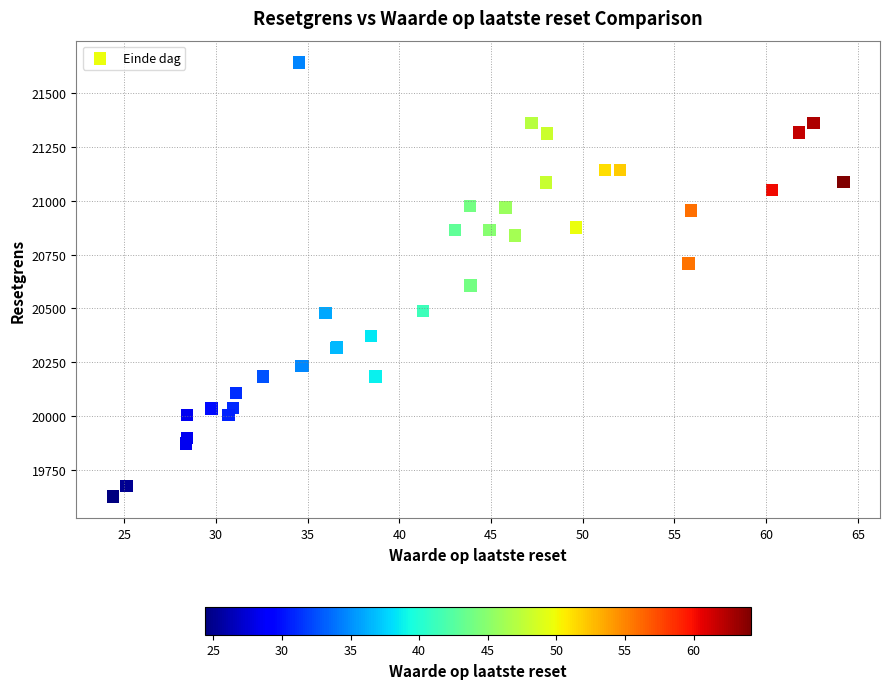

What Y value in the scatter plot is closest to 20634?

20605.4